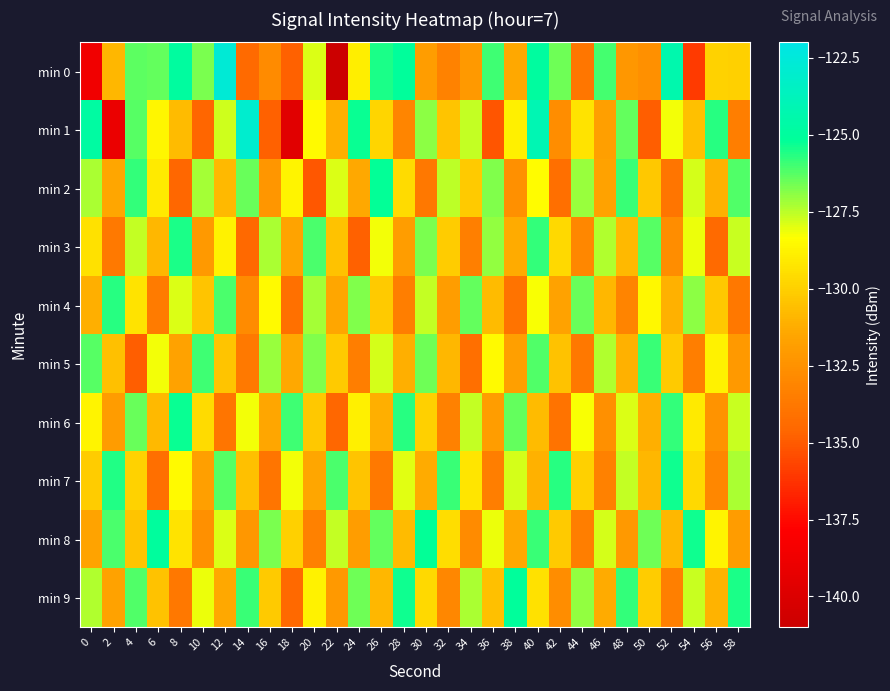

What is the total value across all series at 6?

-1297.3